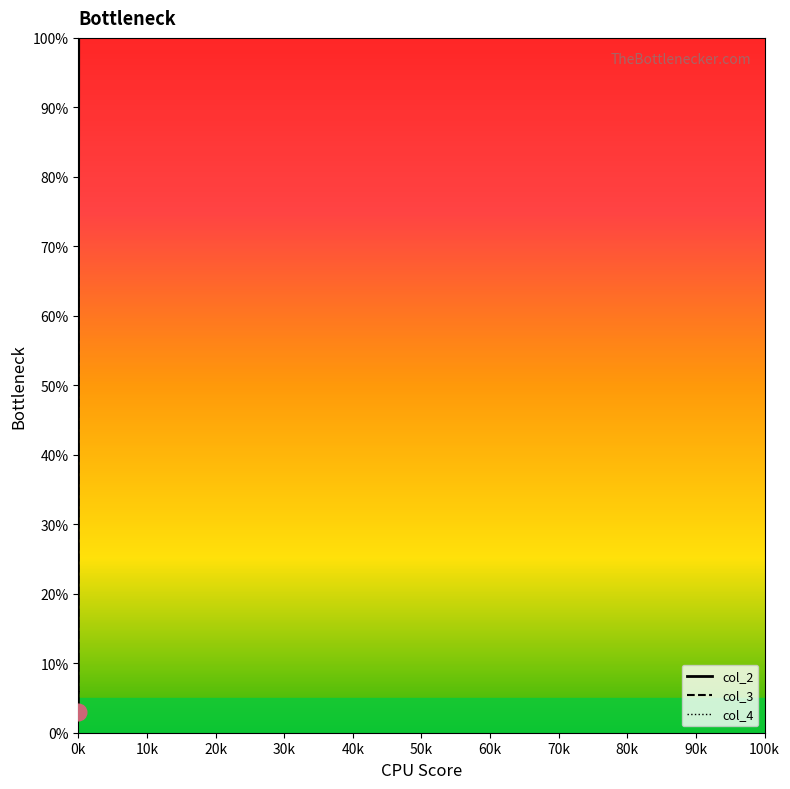

True or false: col_3 and col_4 intersect in this chart.

False